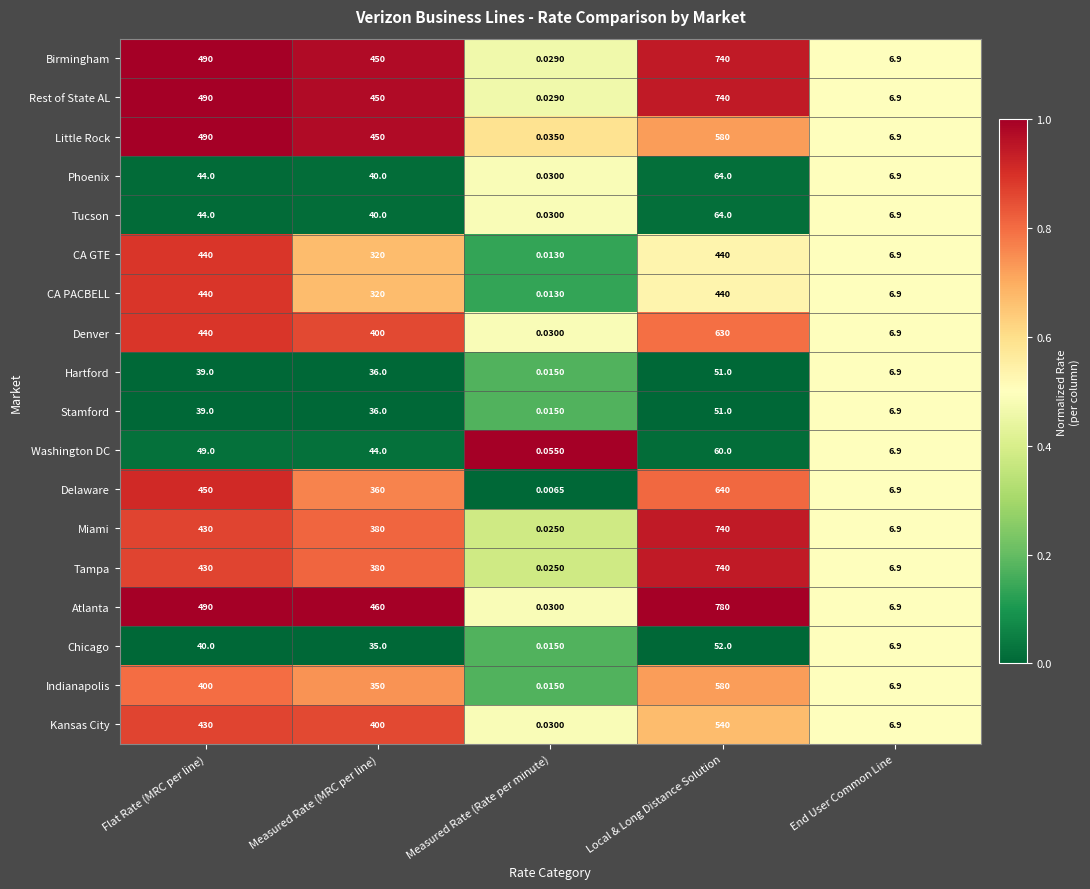

Which category has the highest value across all series?

Local & Long Distance Solution